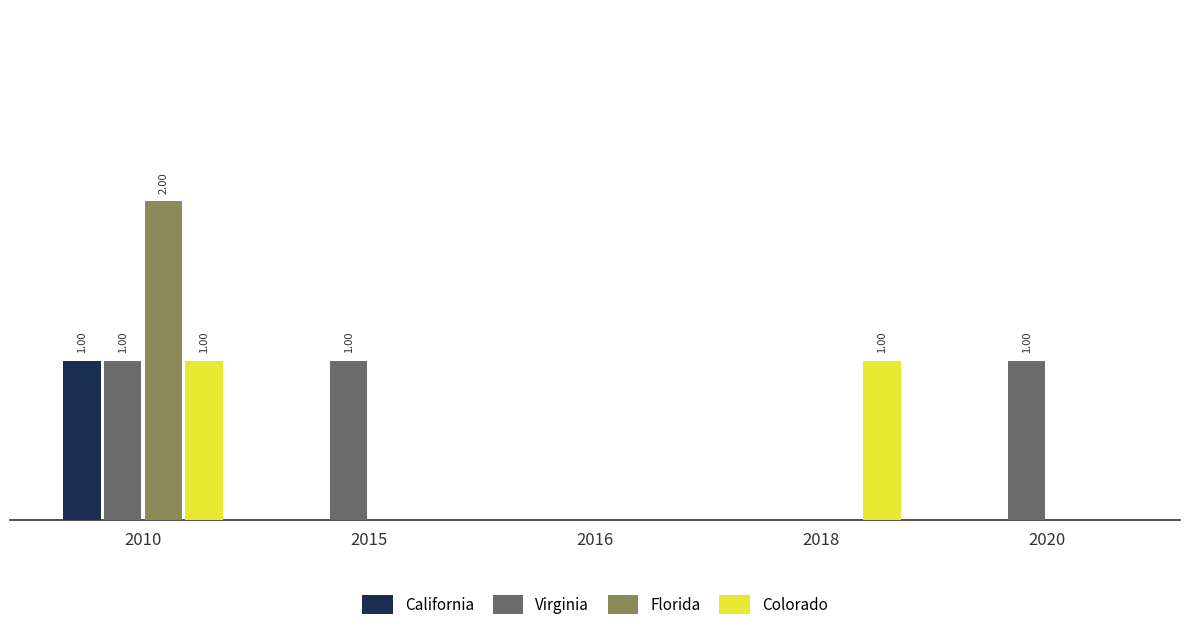

What is the difference between the second highest and second lowest values in the Virginia series?

1